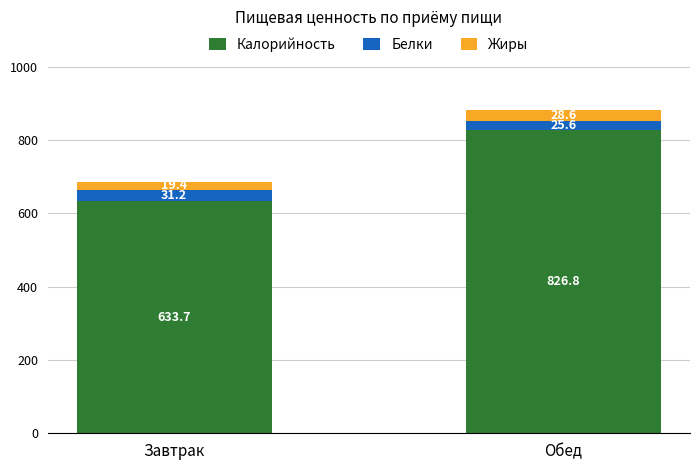

At which label does Калорийность reach its peak?

Обед